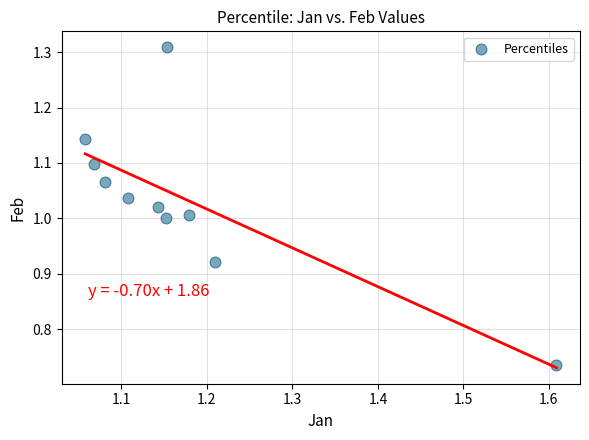

What is the range of X values (max minus min)?

0.6